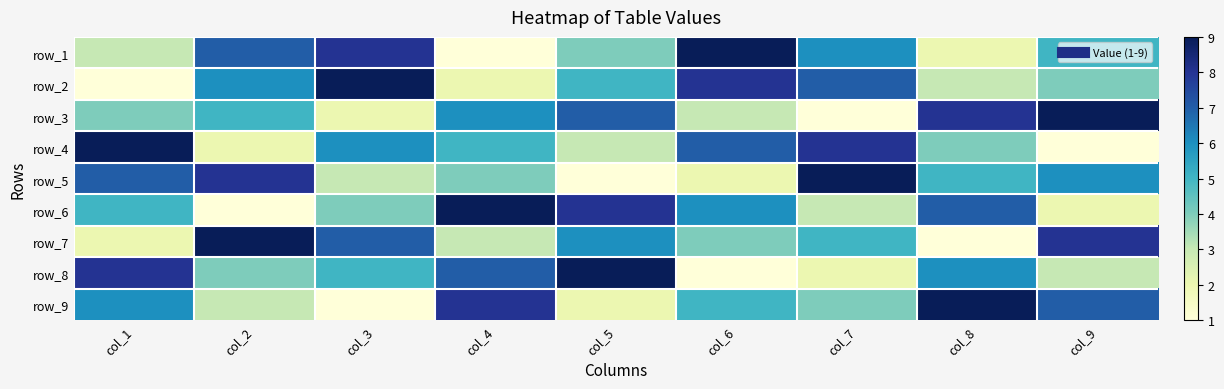

At how many categories does at least one series exceed 1?

9